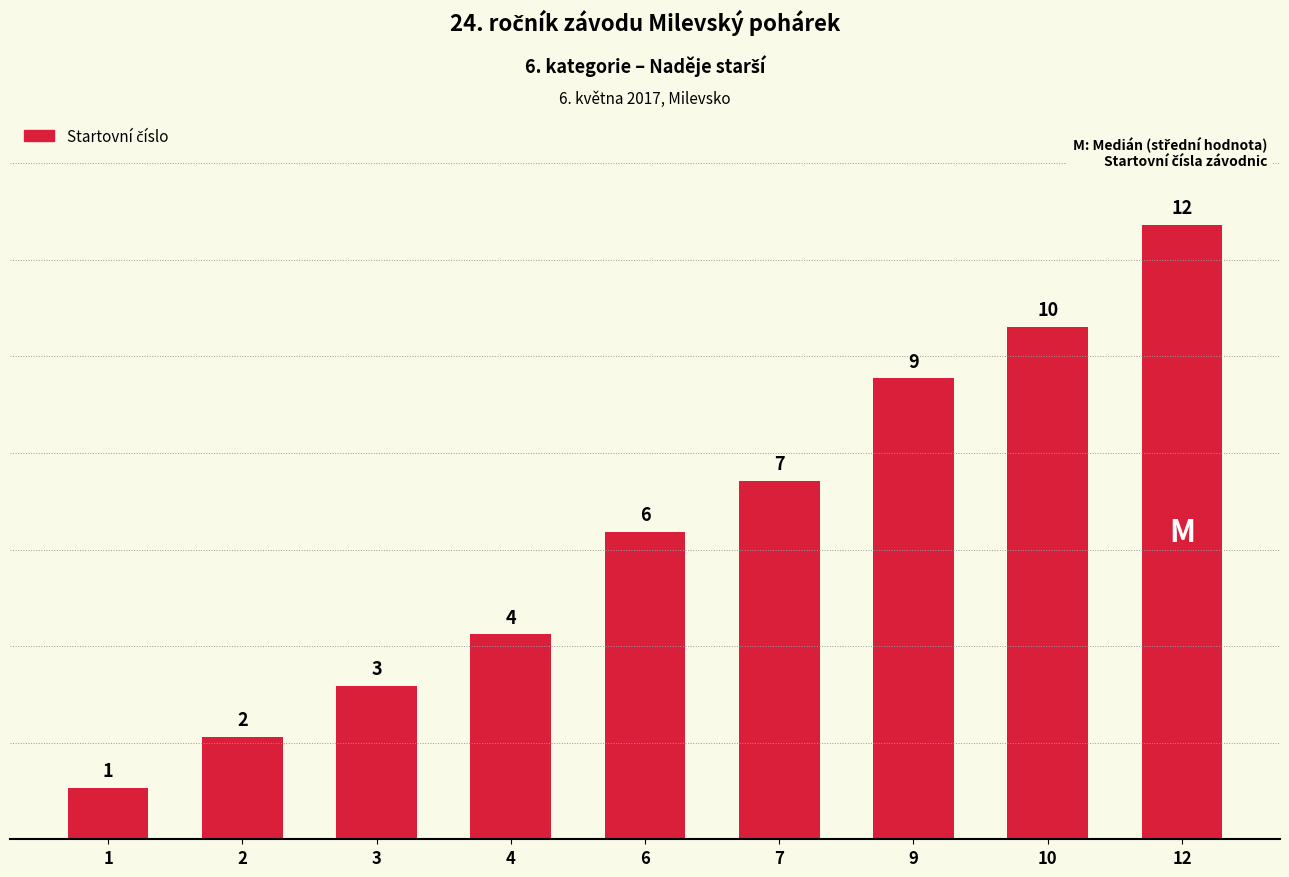

Count the number of data series in this chart.

1